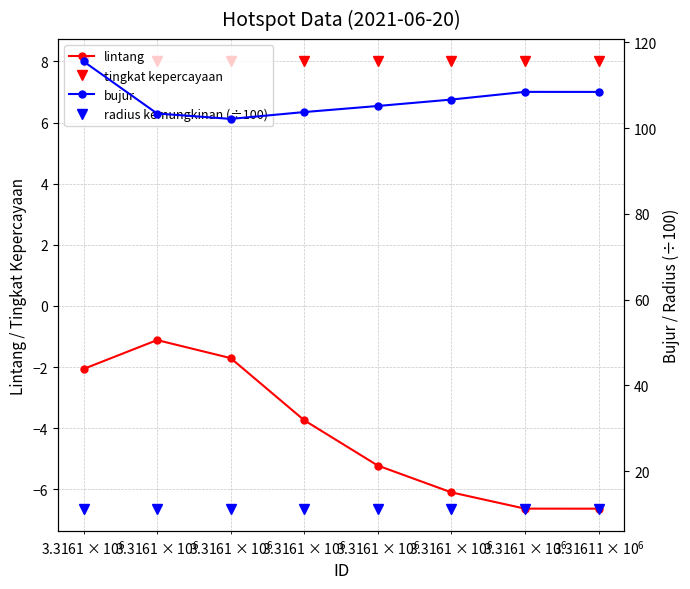

What is the highest value of the tingkat kepercayaan series?

8.0